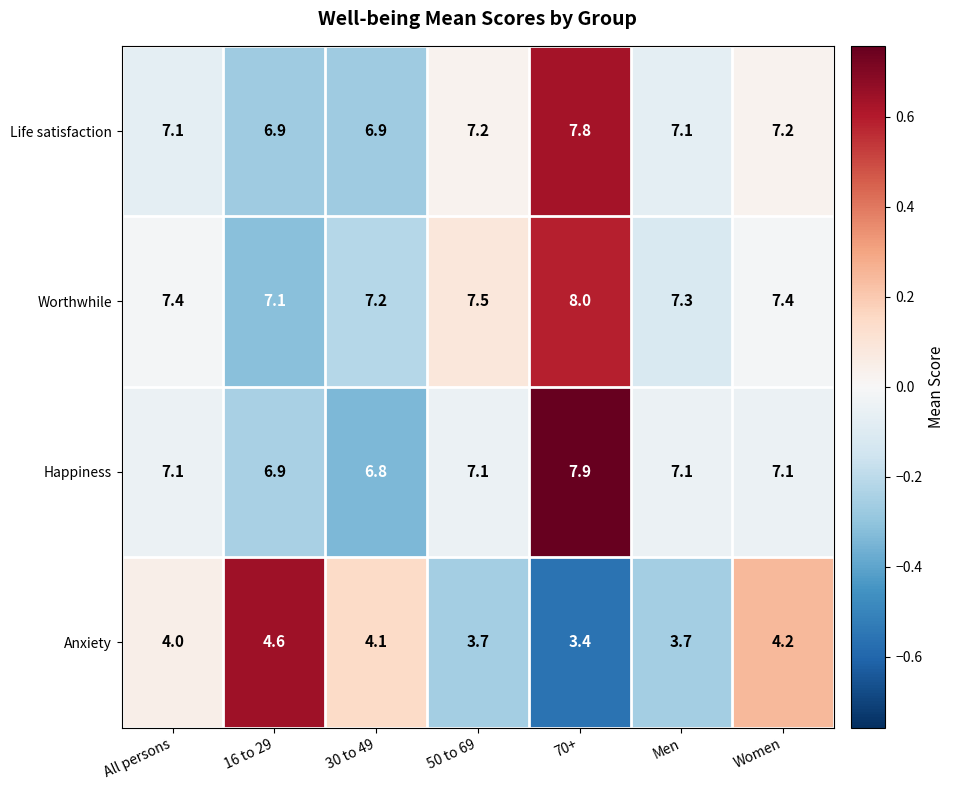

Which series changed the most between 16 to 29 and 50 to 69?

Anxiety